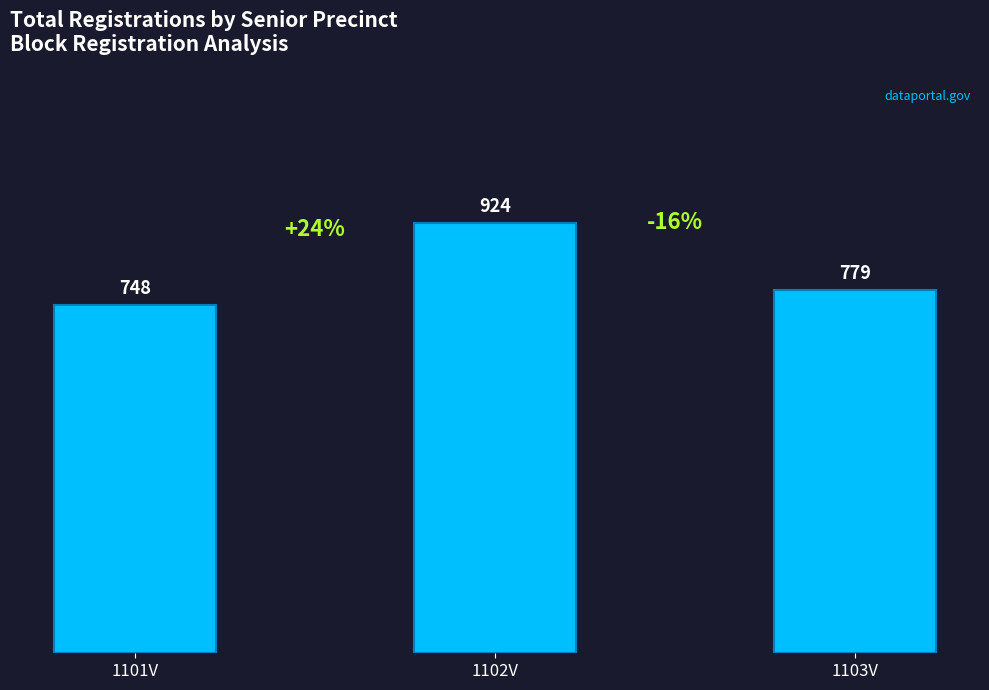

Where is the data nearest to the value 836?

1103V